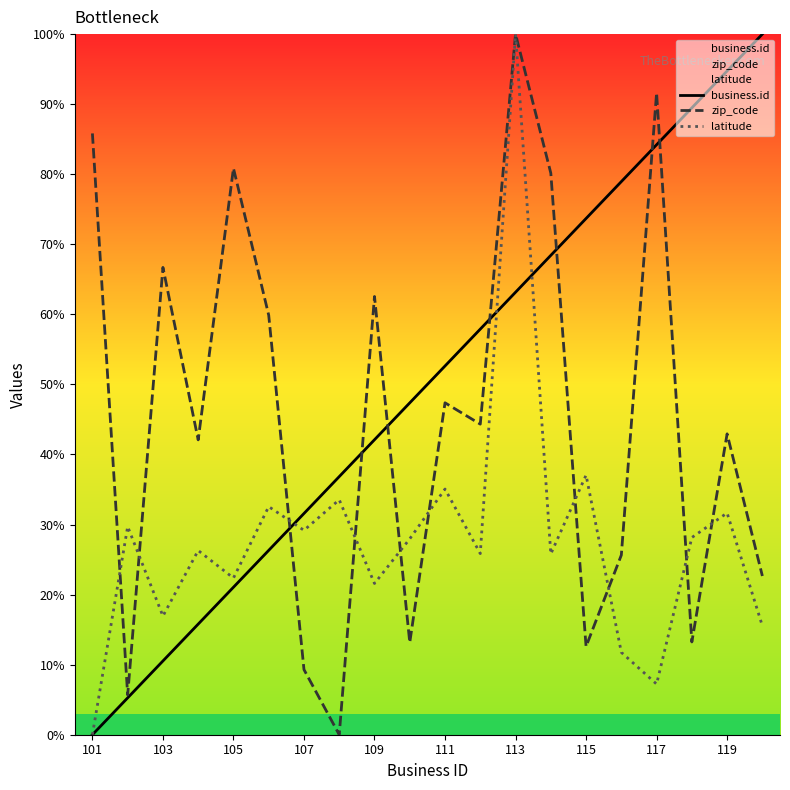

The zip_code series shows 14.4 at 107. True or false?

False